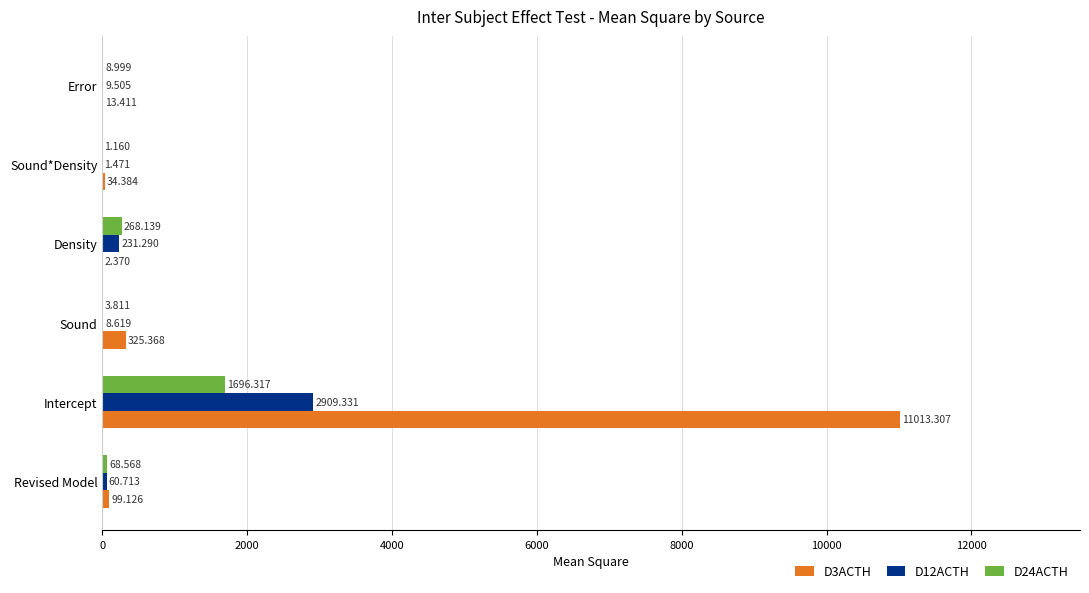

Which label corresponds to the largest value in the chart?

Intercept